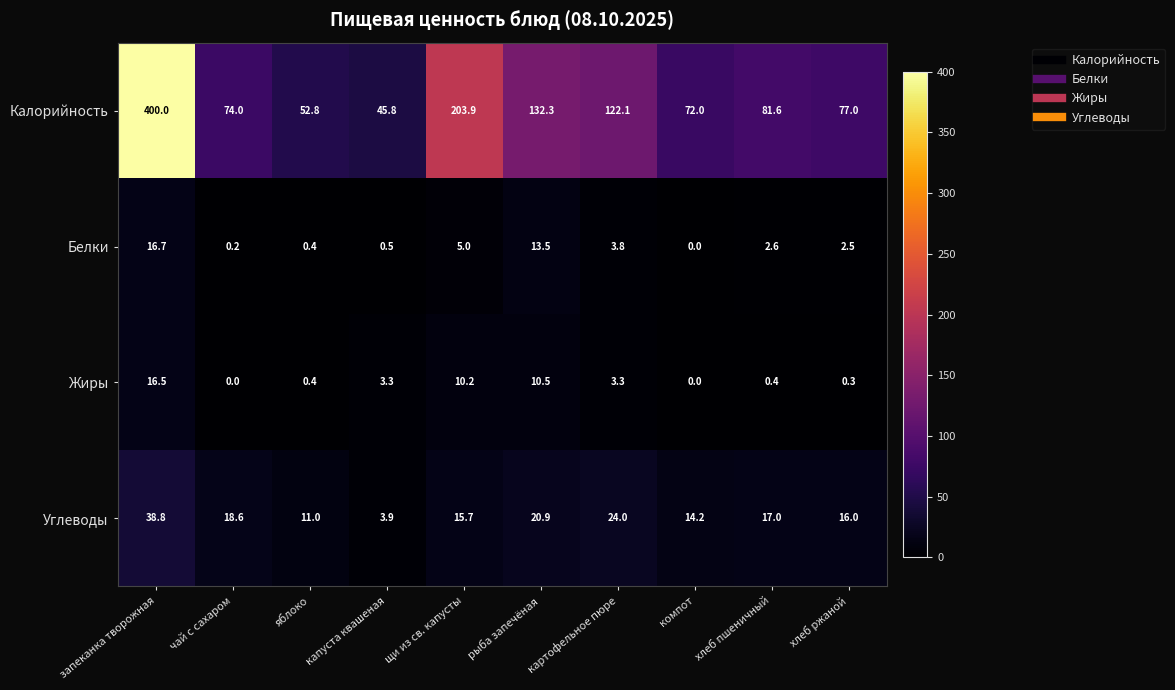

Which series has the largest range (max minus min)?

Калорийность